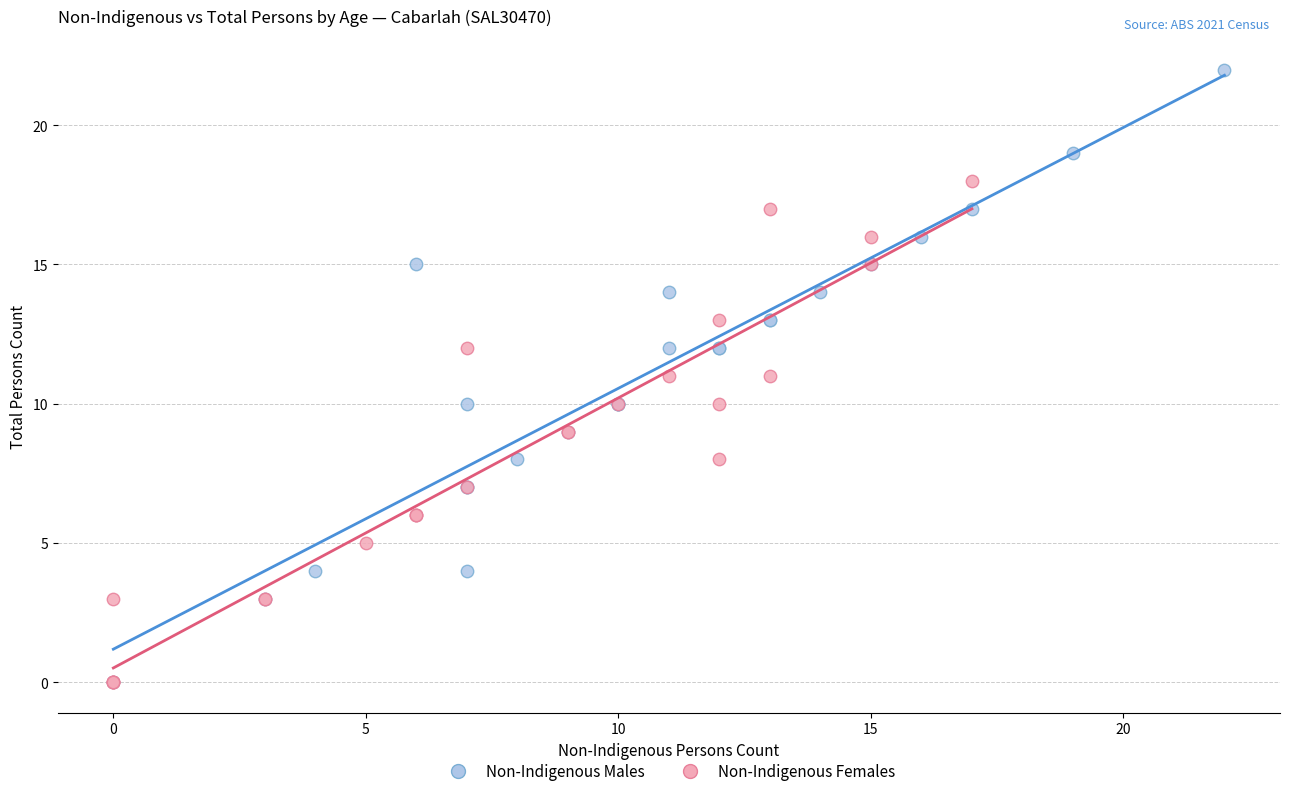

Which series contains the highest Y value?

Non-Indigenous Males